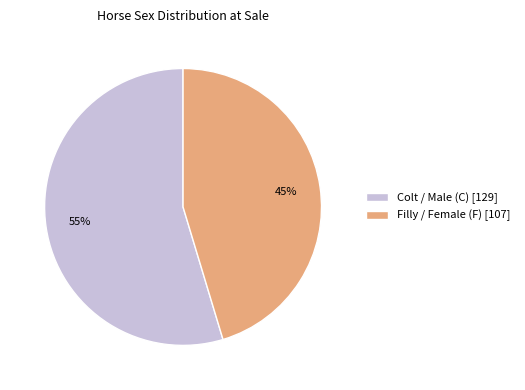

How many slices are in this pie chart?

2